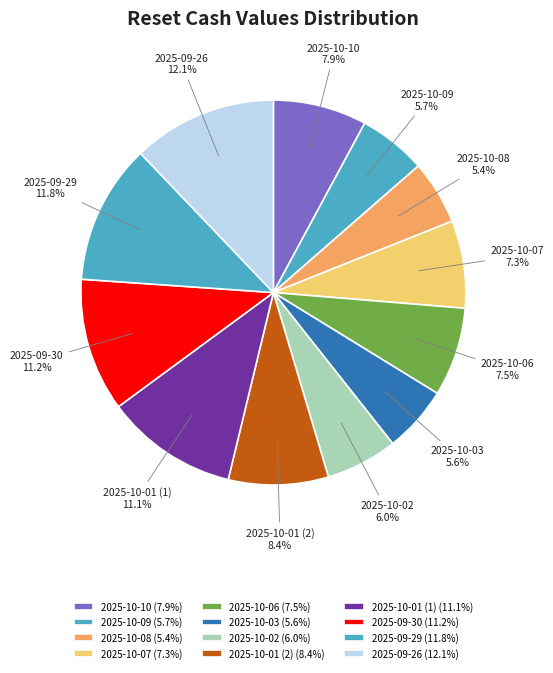

Is there a majority slice in this chart?

No